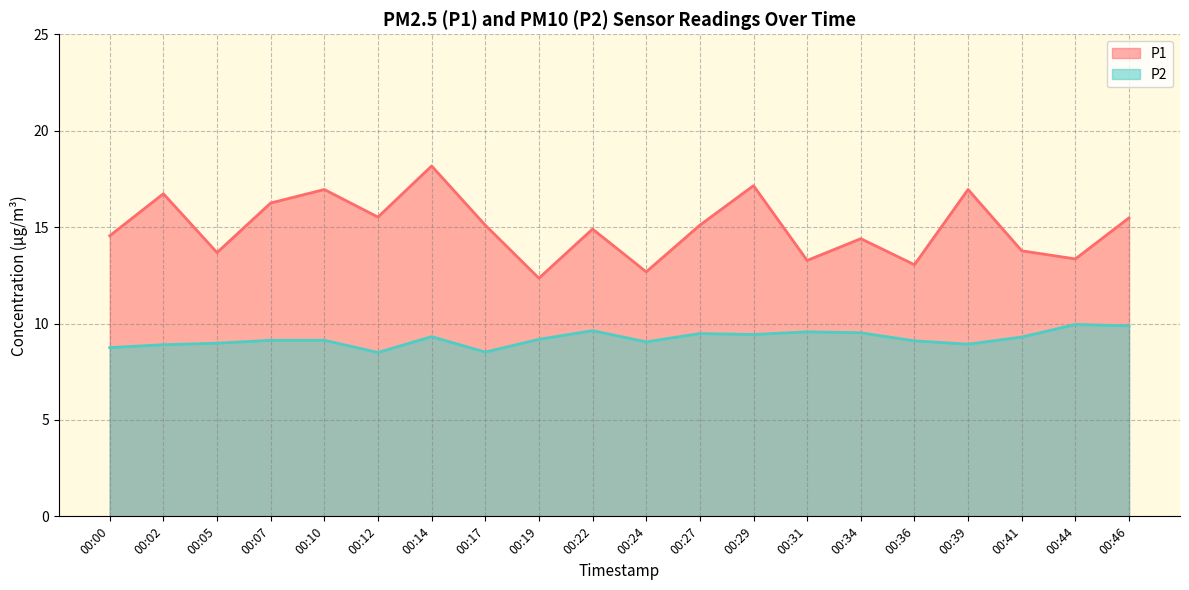

True or false: P2 has more than 0 points higher than both neighbors.

True